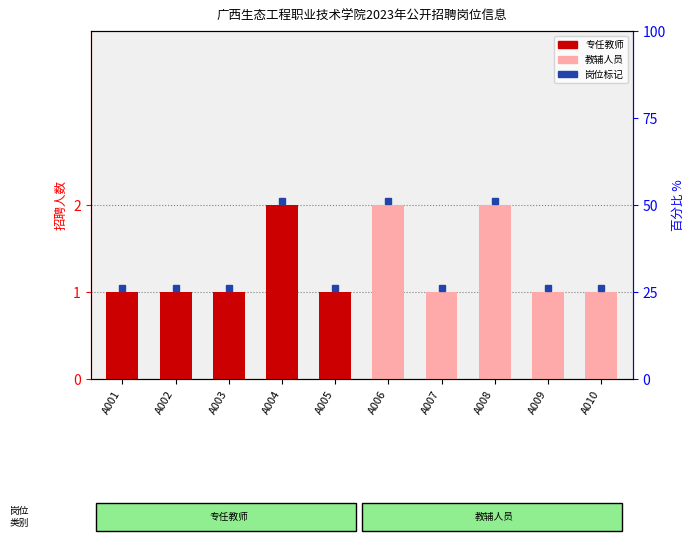

Is it true that the value at A004 is 1?

False